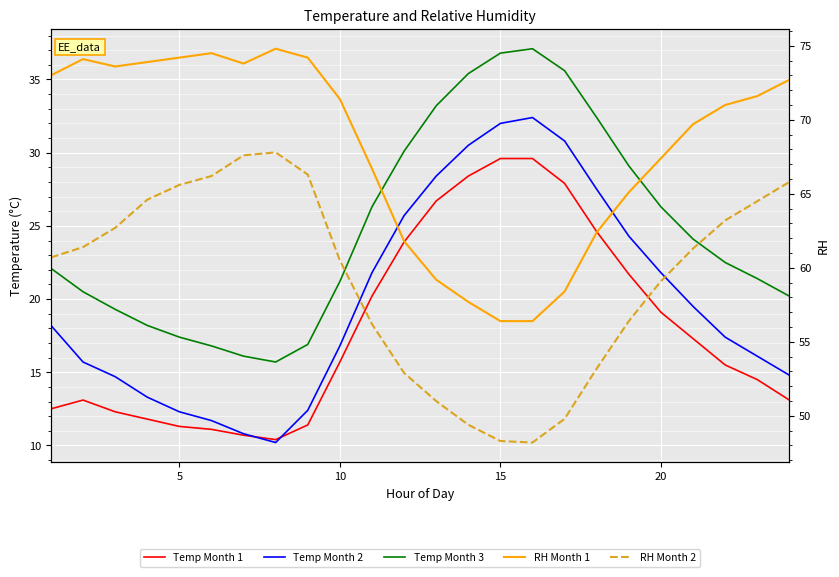

In RH Month 1, how many points are higher than both neighbors (excluding endpoints)?

3